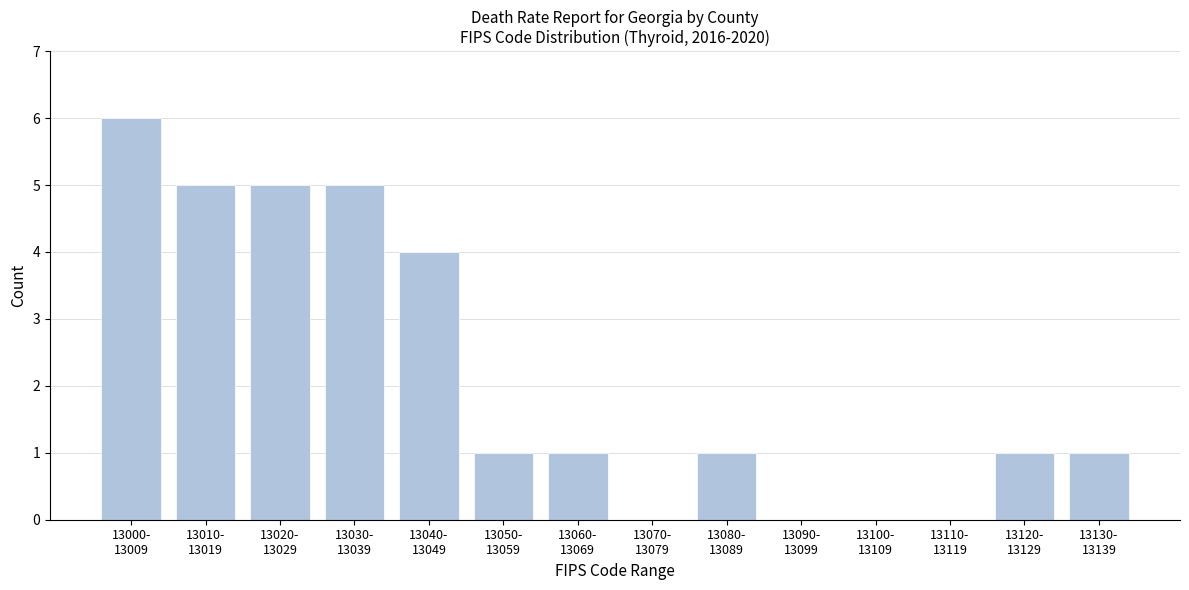

What is the maximum value shown in the chart?

6